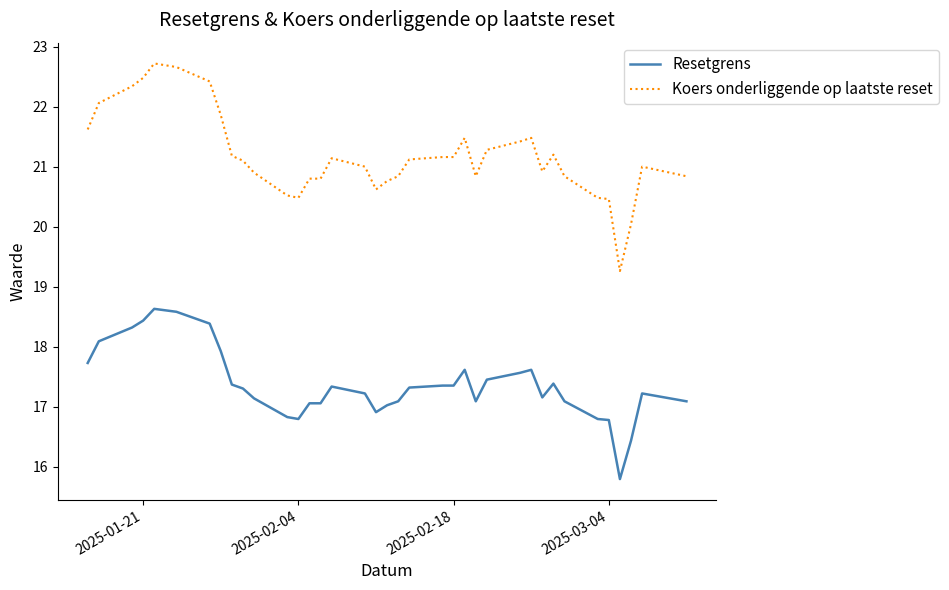

Rank the series by their maximum value, from highest to lowest.

Koers onderliggende op laatste reset, Resetgrens